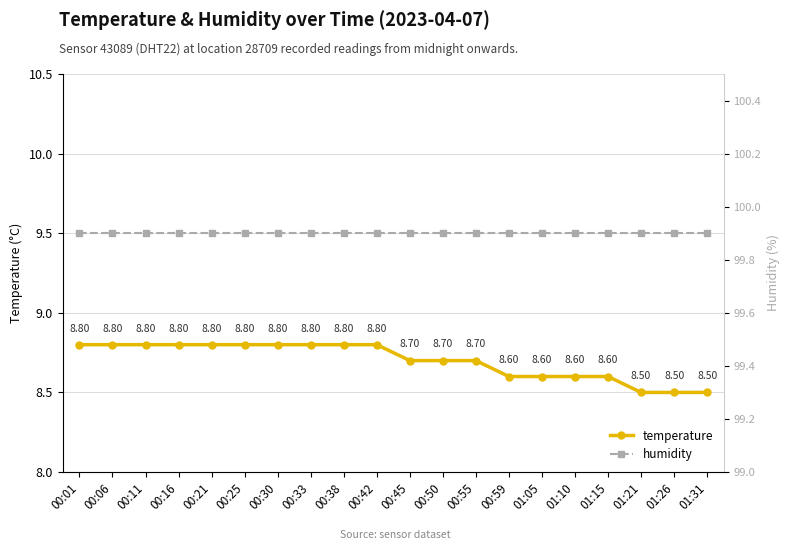

Rank the series at 01:26 from highest to lowest value.

humidity, temperature